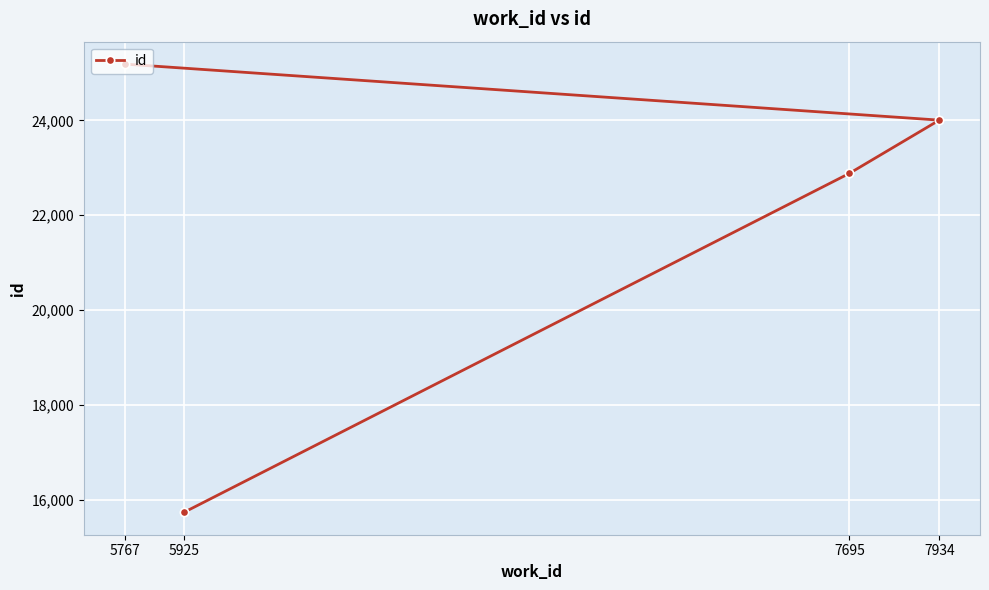

Reading left to right, transcribe all the data shown in this chart.

5767=25190	5925=15731	7695=22884	7934=24007